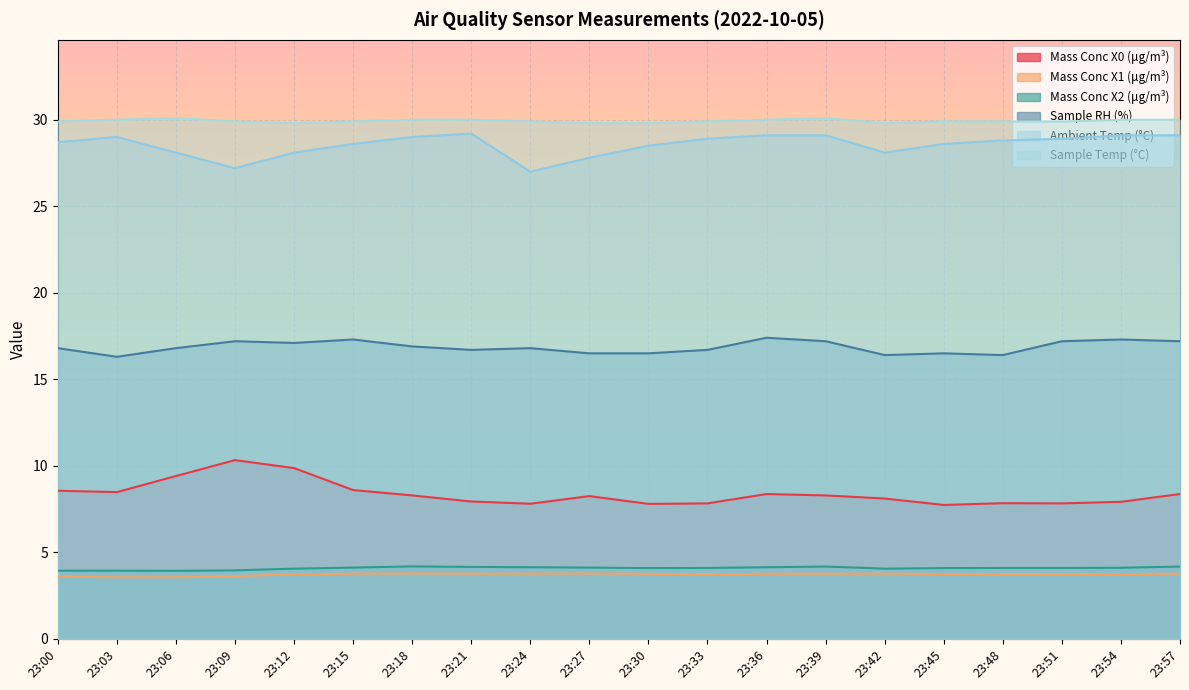

List the labels in order of Sample RH (%) value, smallest first.

23:03, 23:42, 23:48, 23:27, 23:30, 23:45, 23:21, 23:33, 23:00, 23:06, 23:24, 23:18, 23:12, 23:09, 23:39, 23:51, 23:57, 23:15, 23:54, 23:36